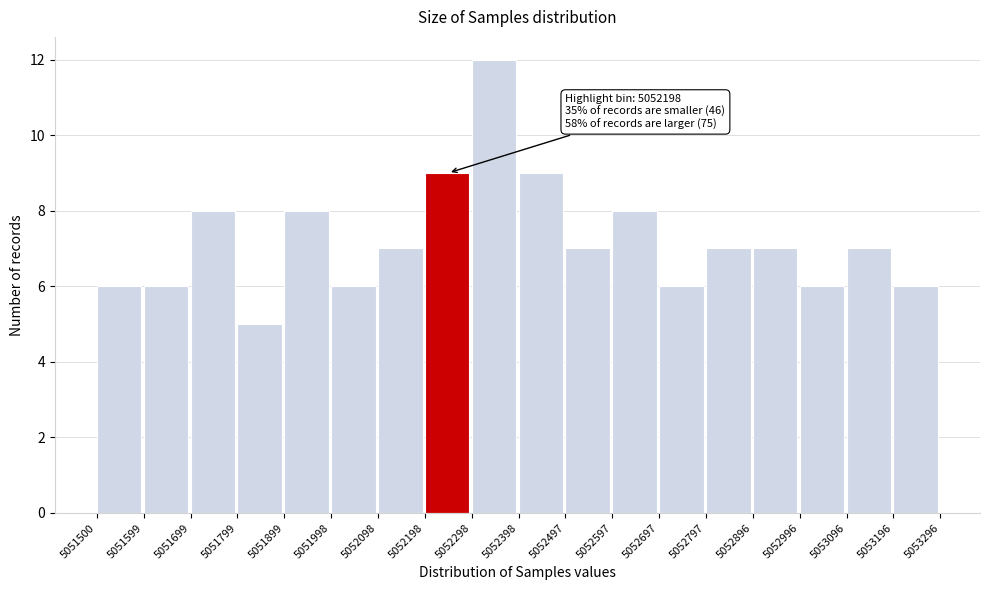

Over which range of the x-axis is the bar tallest?

5052298 to 5052398